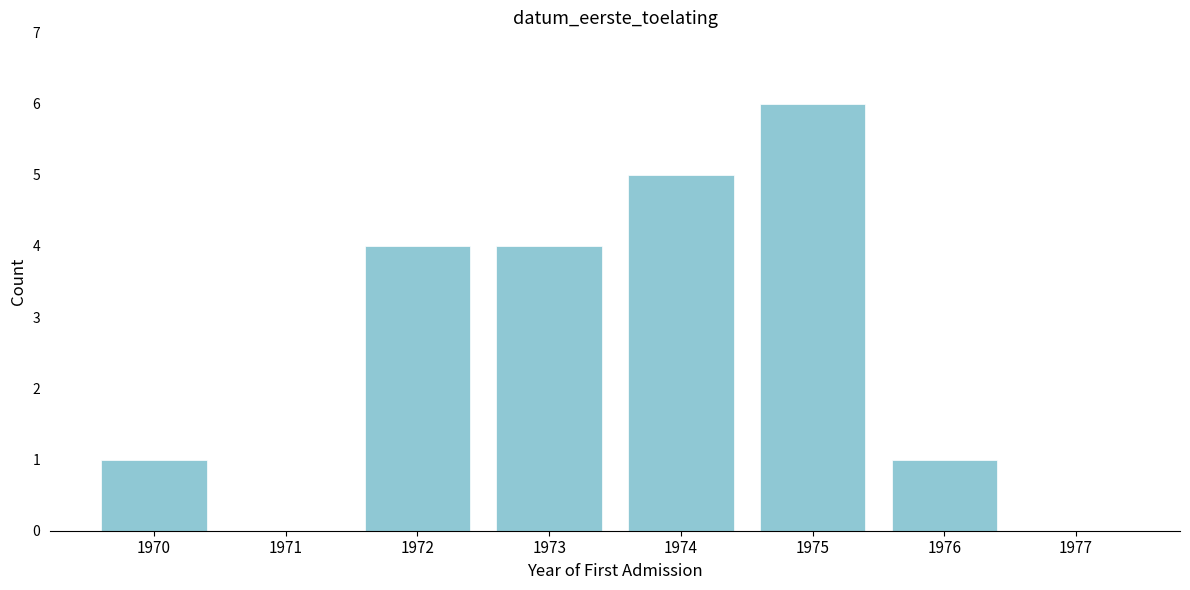

Reading left to right, what are all the values shown in this chart?

1970=1	1971=0	1972=4	1973=4	1974=5	1975=6	1976=1	1977=0